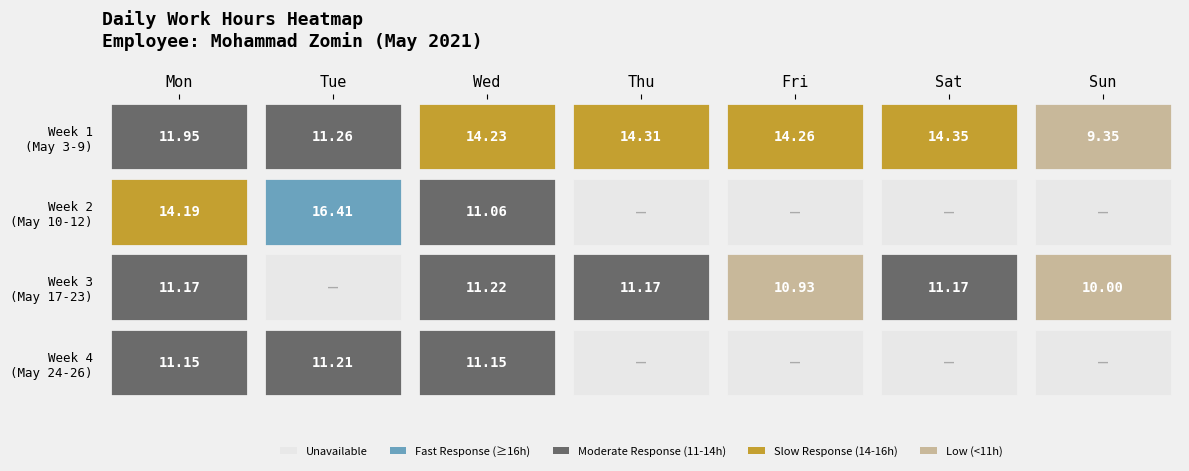

What is the total value across all series at 0?

230.5